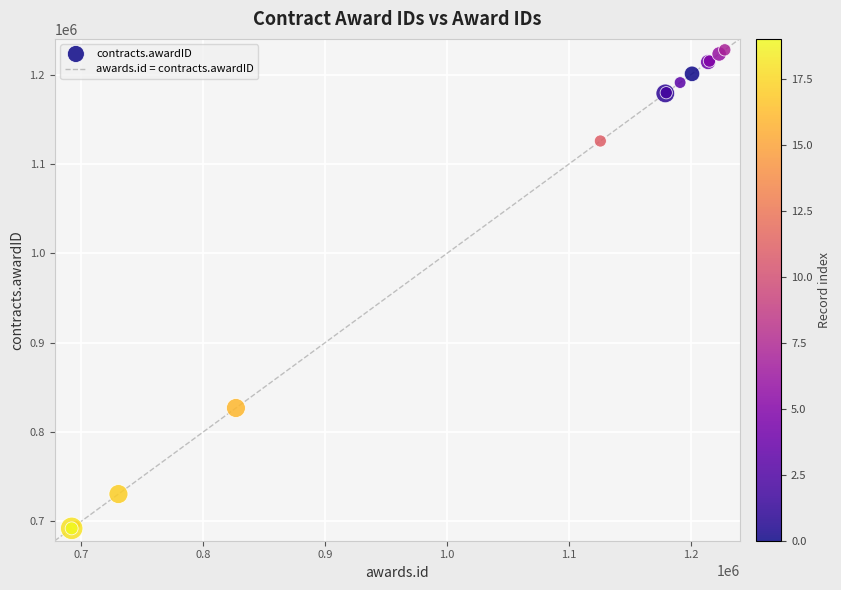

What Y value in the scatter plot is closest to 959852?

826747